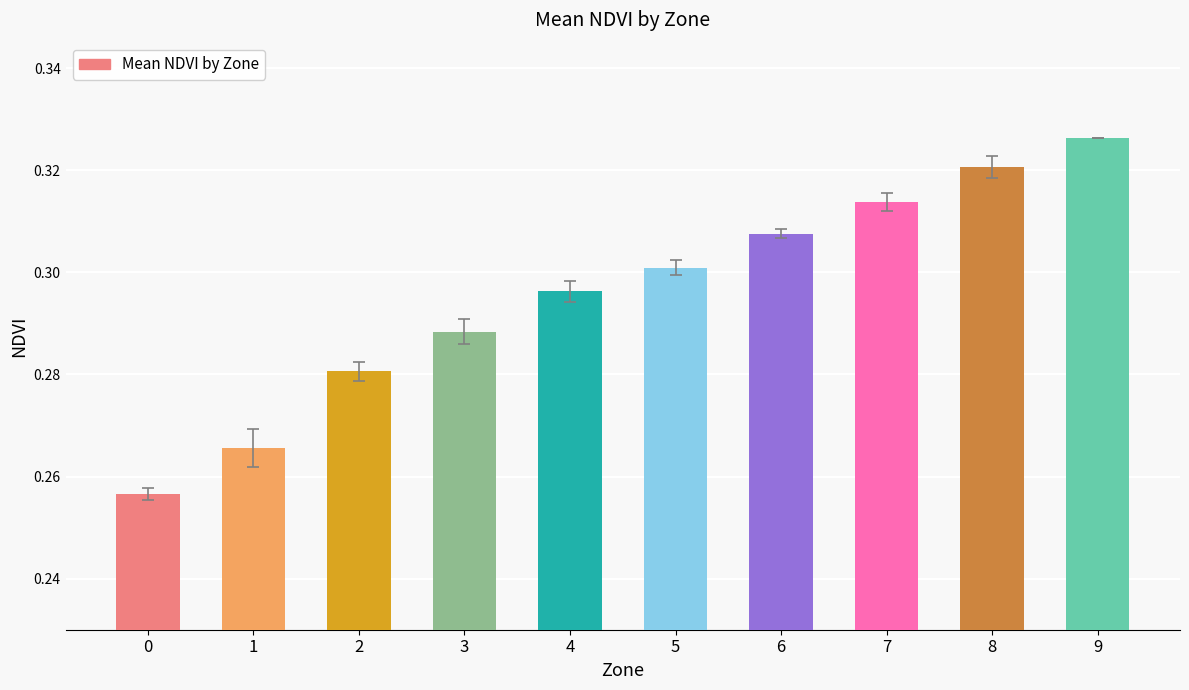

Between 3 and 5, which is larger?

5